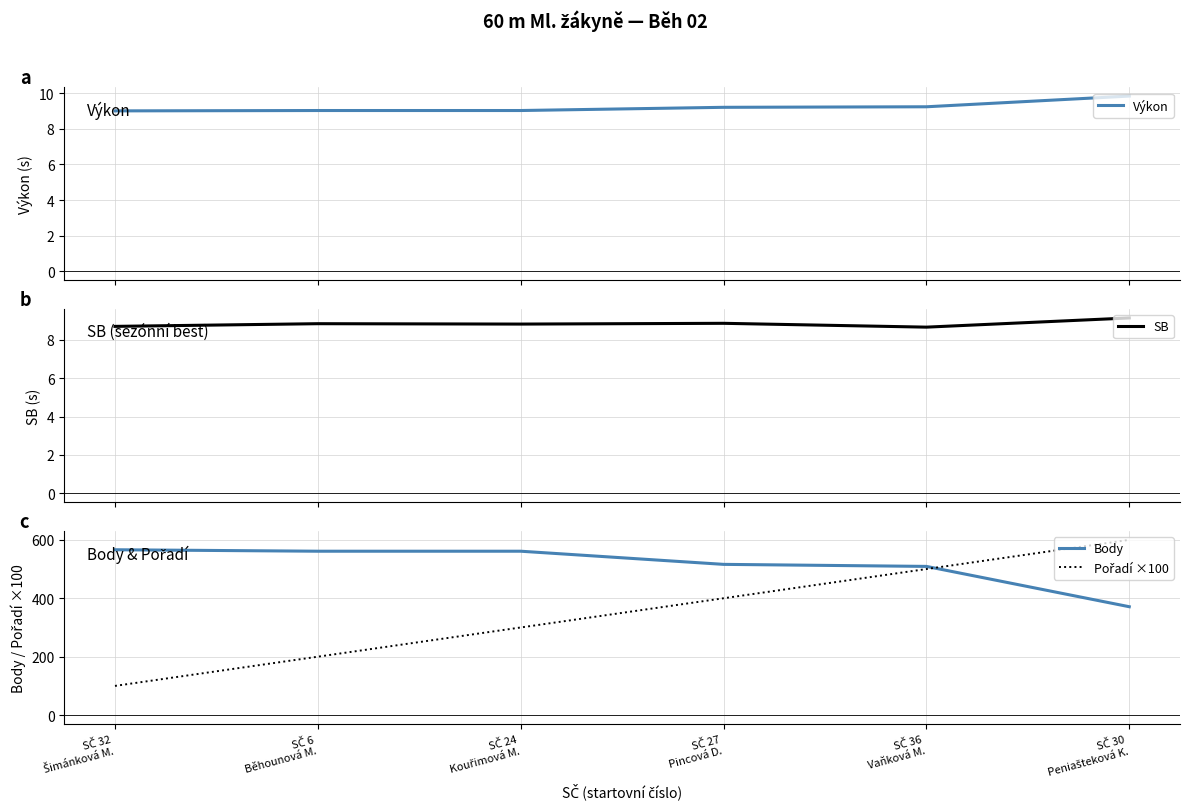

Which series changed the most between SČ 27
Pincová D. and SČ 30
Peniašteková K.?

Pořadí ×100